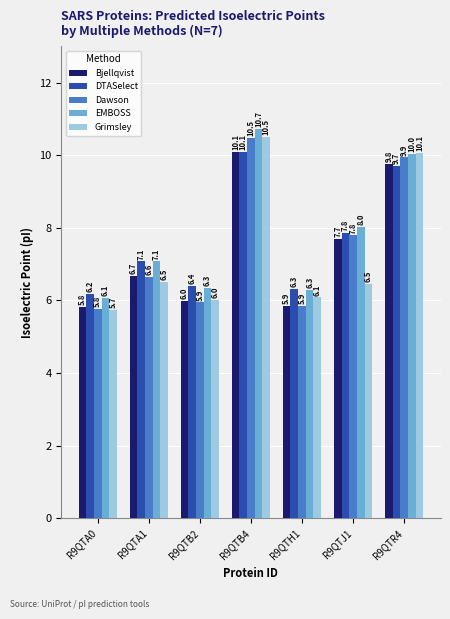

How many distinct data groups are displayed?

5